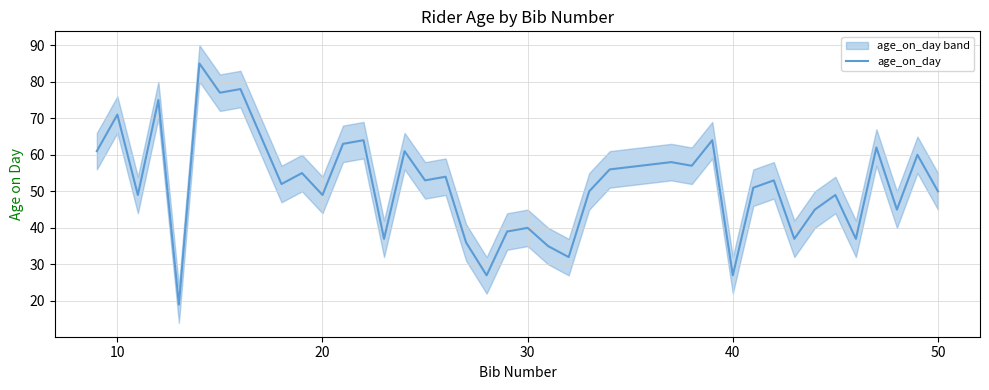

What is the minimum value for age_on_day?

19